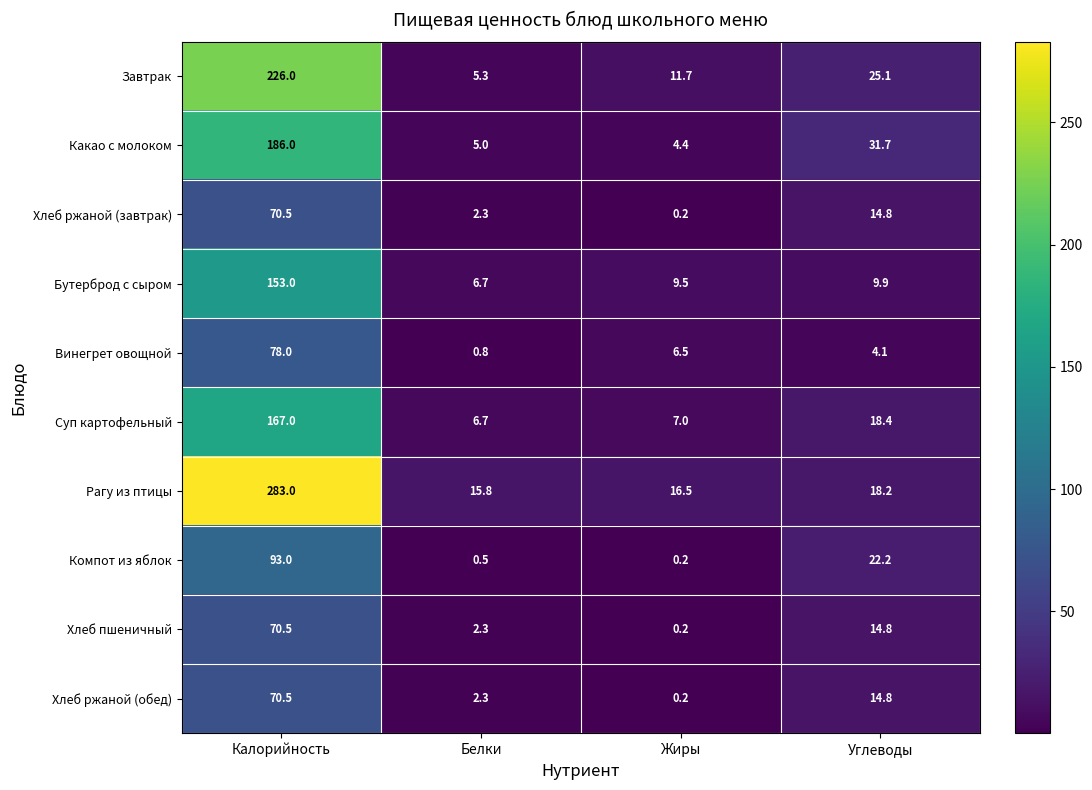

What is the minimum value shown in the chart?

0.2